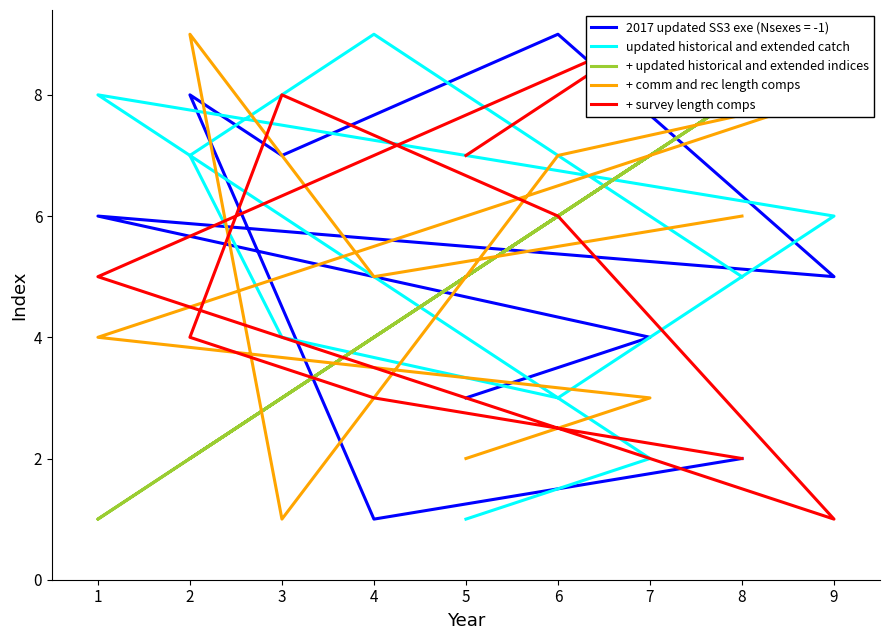

The value of updated historical and extended catch at 4 is 13. True or false?

False